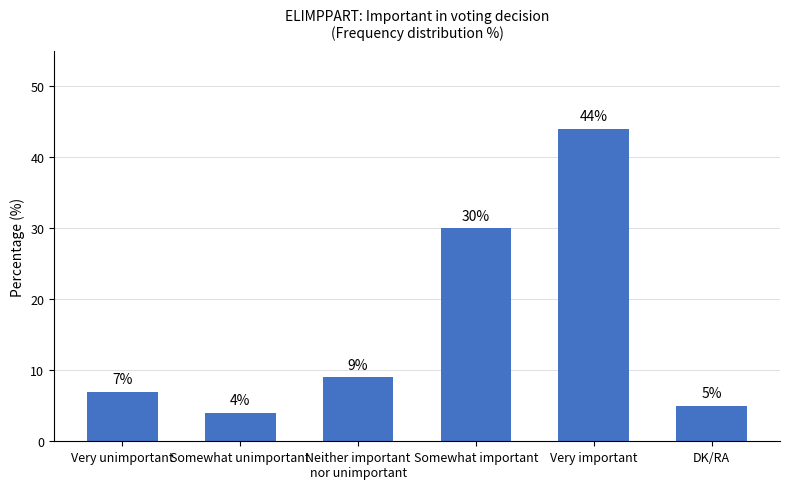

Reading right to left, what are all the values shown in this chart?

DK/RA=5	Very important=44	Somewhat important=30	Neither important
nor unimportant=9	Somewhat unimportant=4	Very unimportant=7